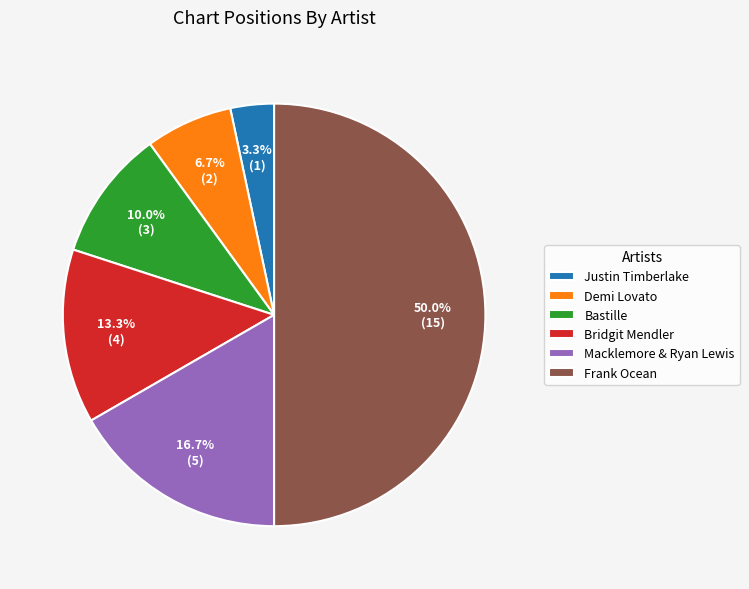

Is Justin Timberlake the majority of the pie?

No